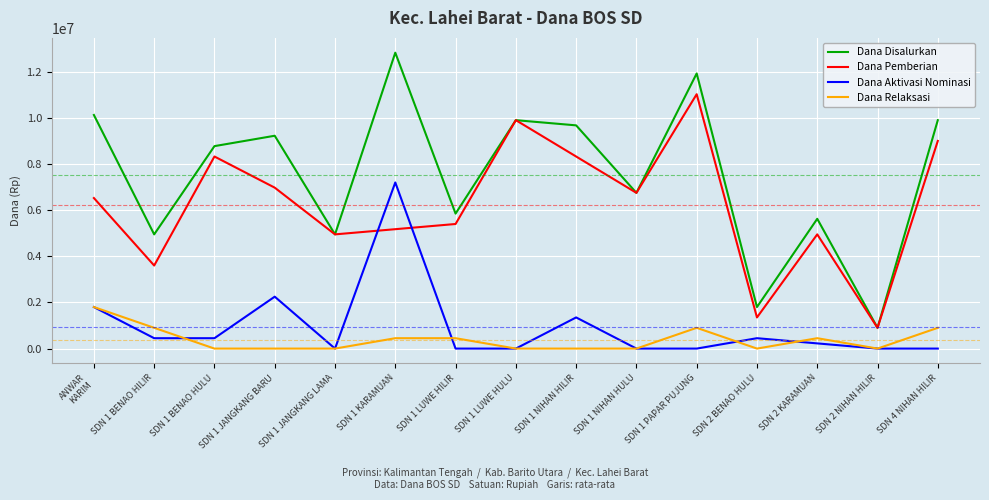

What is the sum of all Dana Pemberian values?

93150000